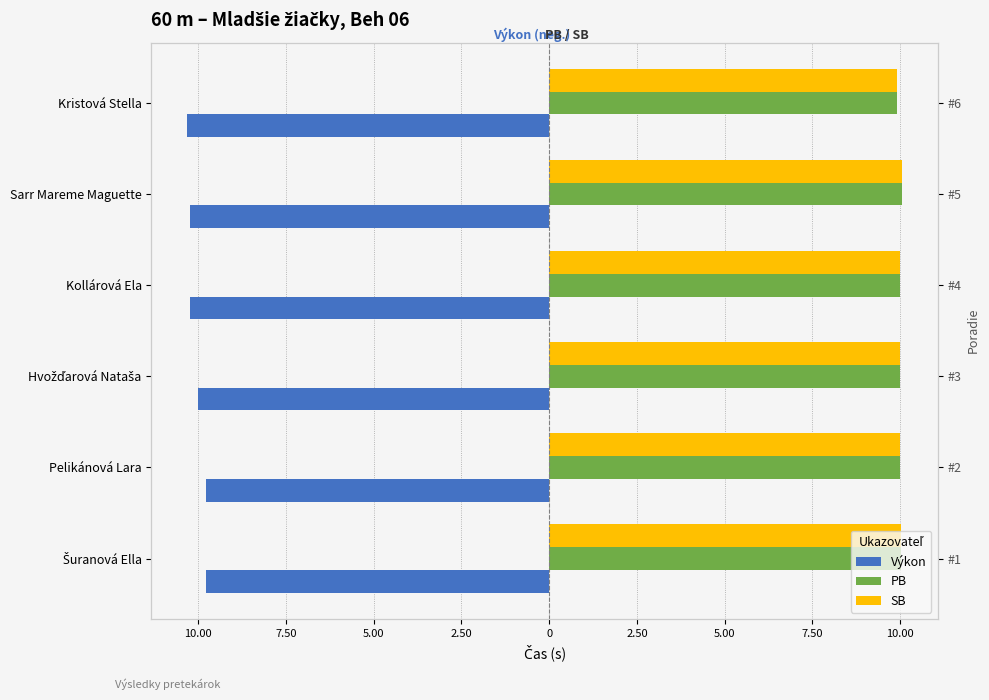

At Pelikánová Lara, list the series in order from smallest to largest.

Výkon, PB, SB